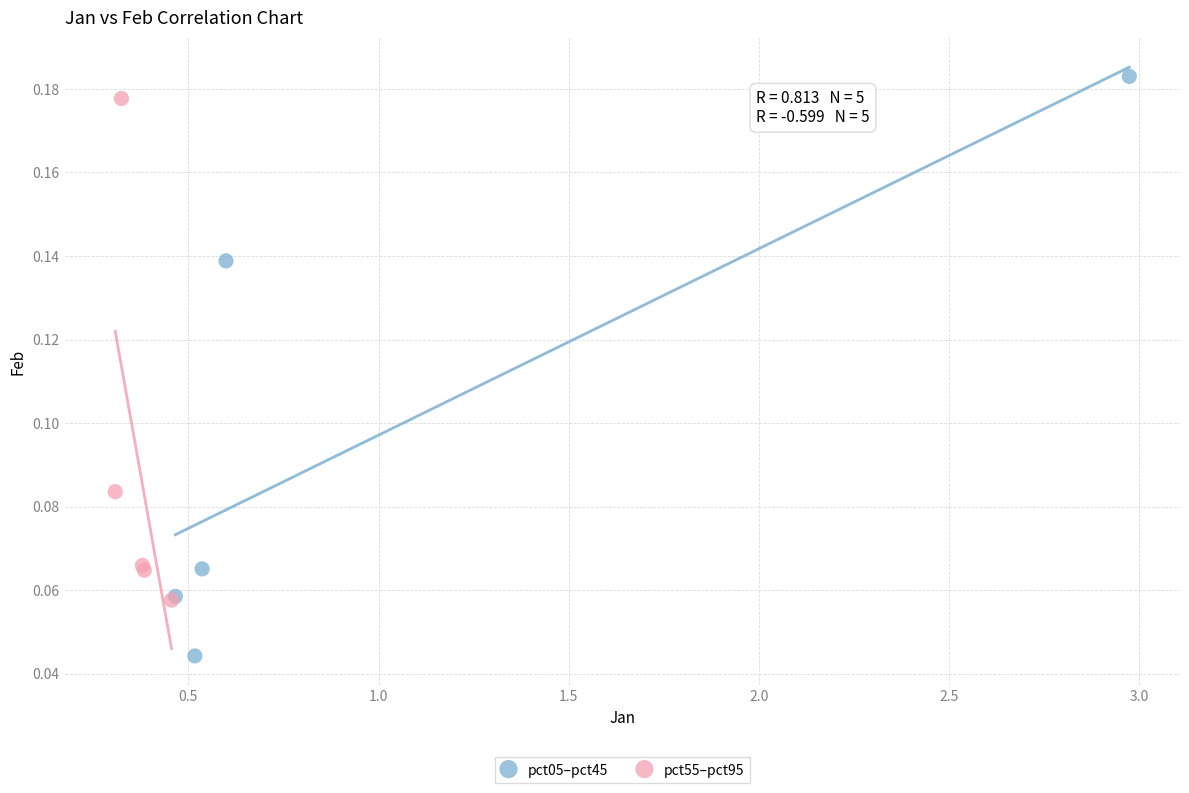

Which series contains the lowest Y value?

pct05–pct45